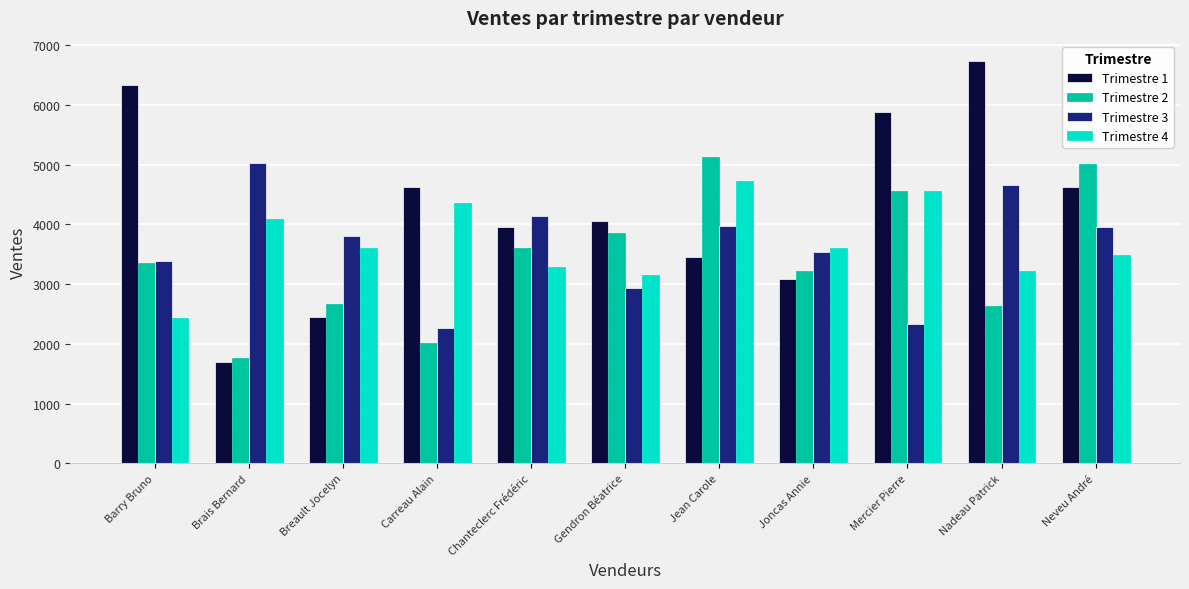

Rank the series at Neveu André from highest to lowest value.

Trimestre 2, Trimestre 1, Trimestre 3, Trimestre 4